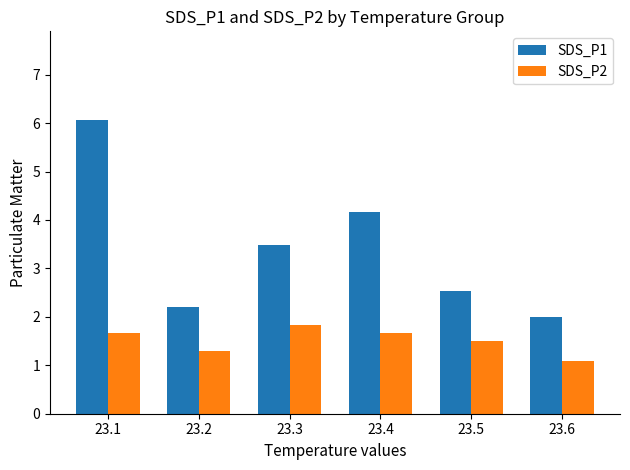

Count the number of data series in this chart.

2